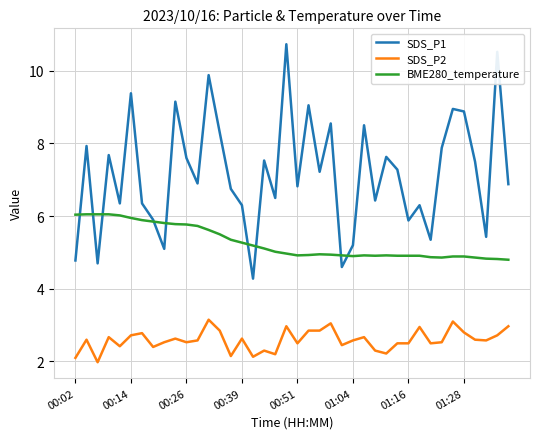

Which series has the widest spread of values?

SDS_P1